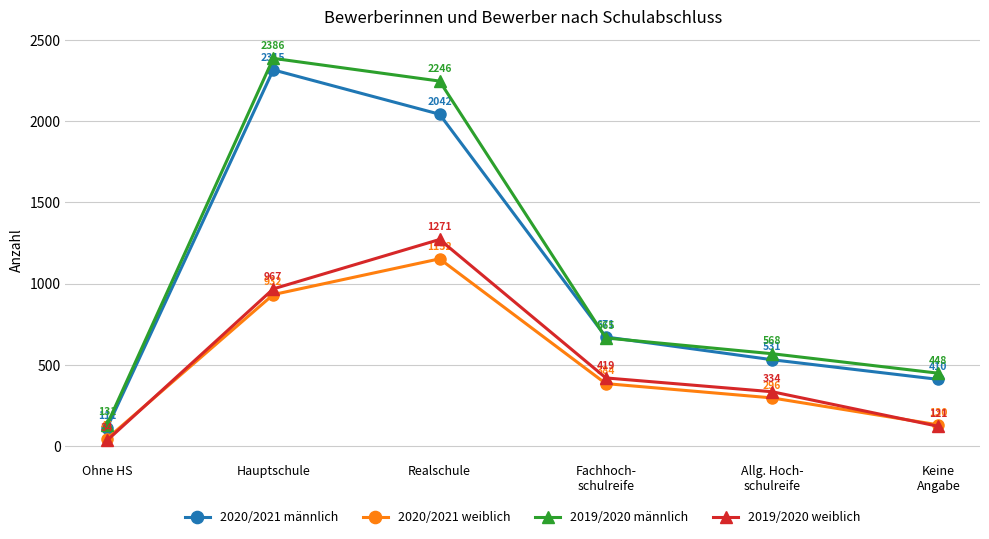

After their last crossing, which series has the higher values: 2020/2021 weiblich or 2019/2020 weiblich?

2020/2021 weiblich